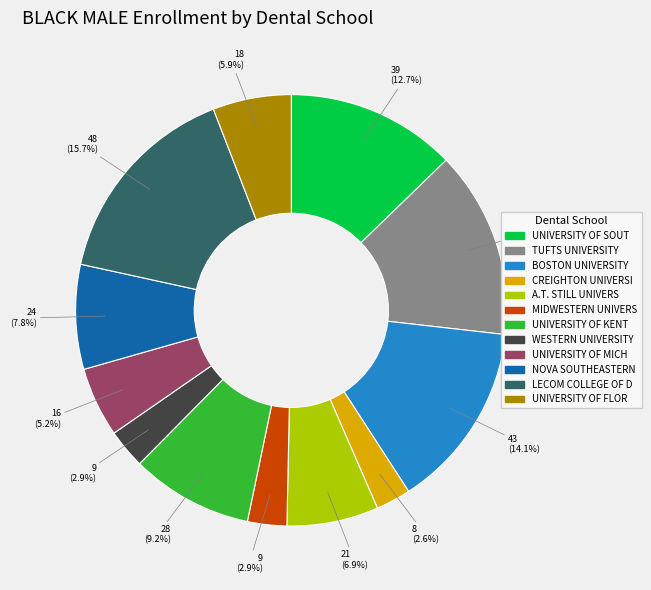

Does any single category account for the majority?

No